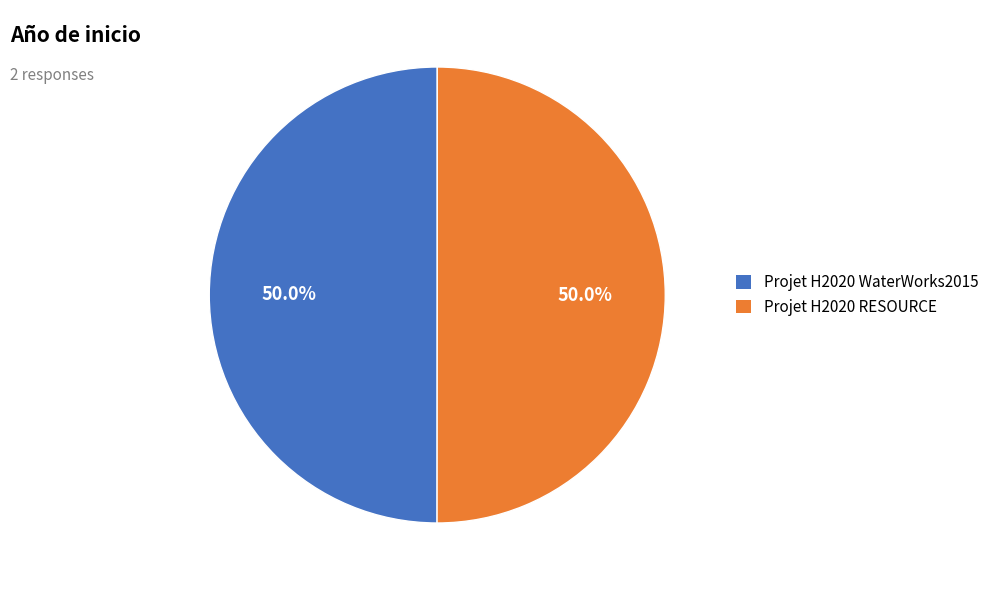

Combined, do Projet H2020 RESOURCE and Projet H2020 WaterWorks2015 account for over 50%?

Yes